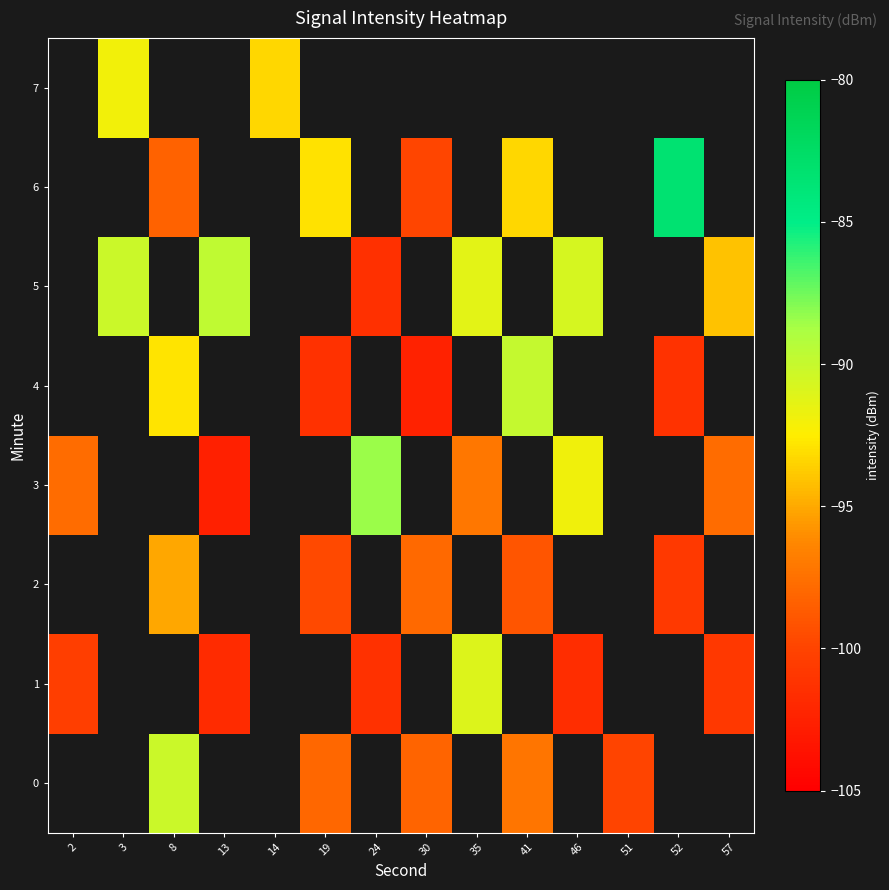

True or false: row_5 has a value of -22.6 at 24.

False